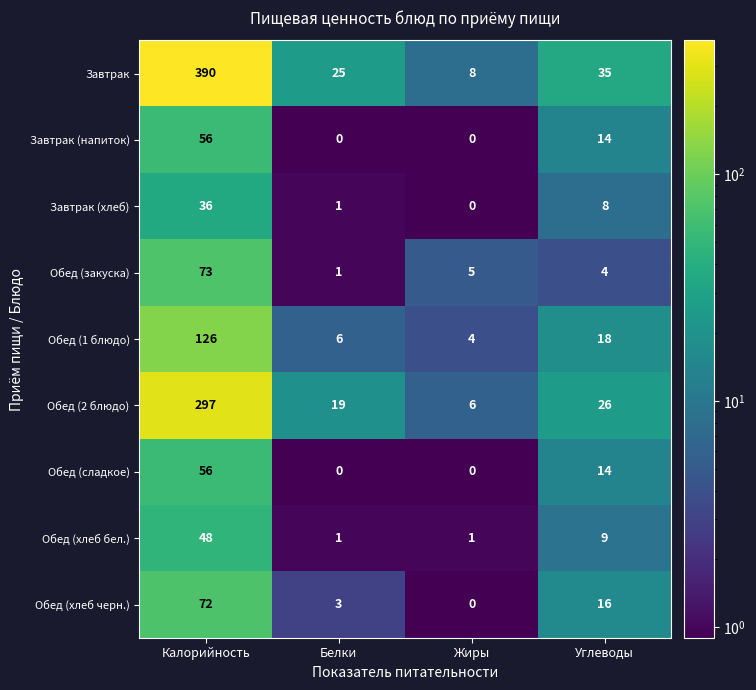

What is the spread (max minus min) of values at Углеводы?

31